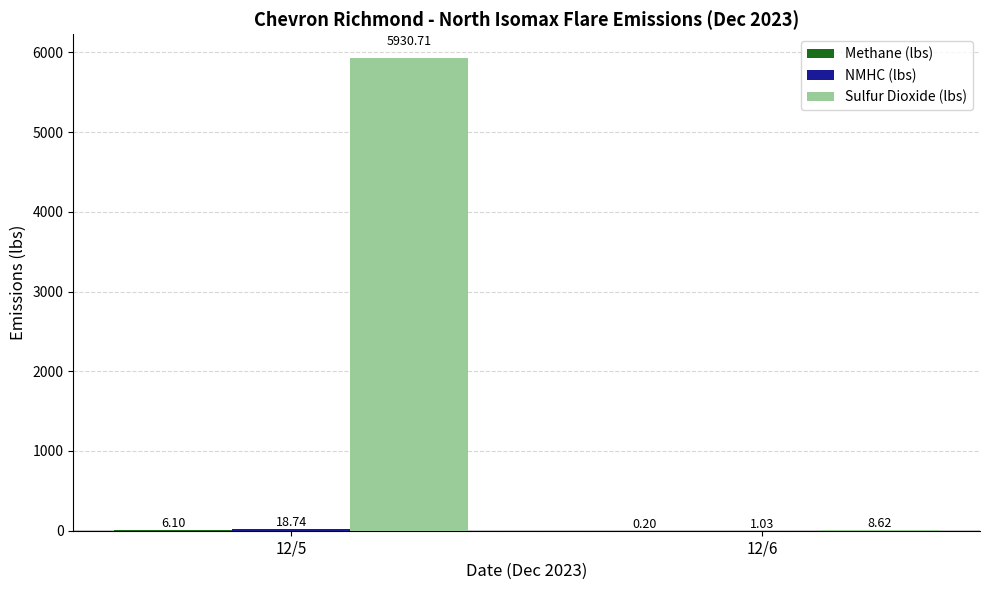

Between 12/5 and 12/6, which series saw the biggest shift?

Sulfur Dioxide (lbs)